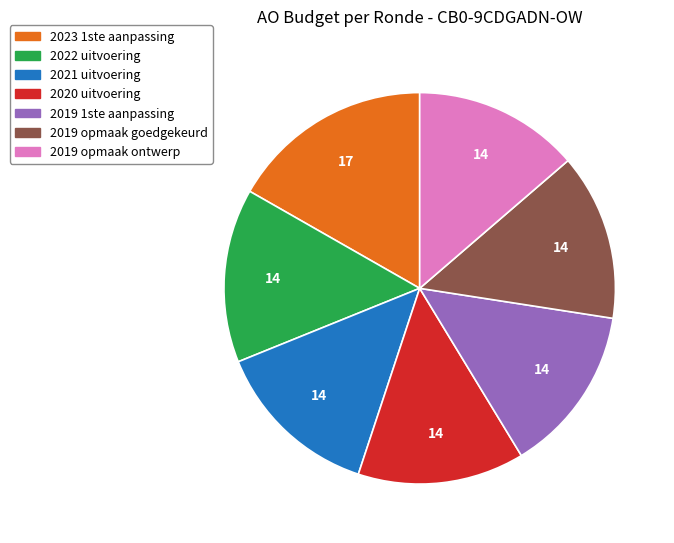

True or false: 2023 1ste aanpassing accounts for 17% of the total.

True